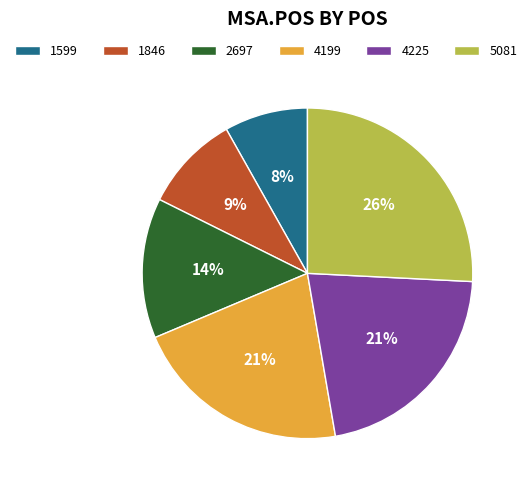

What percentage is the 2697 slice, to the nearest percent?

14%